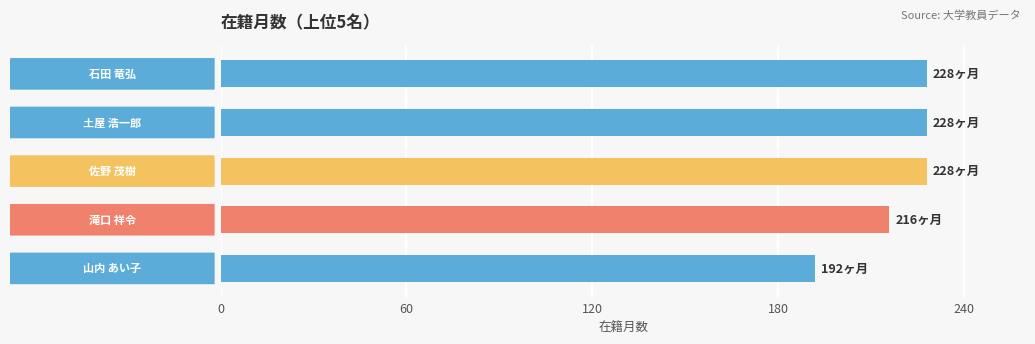

Count the values in the range 216 to 228.

4